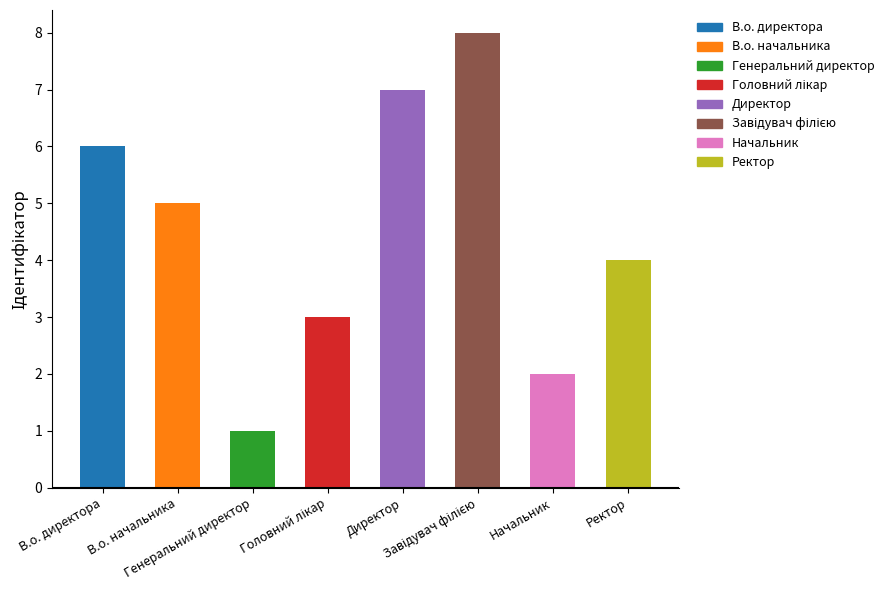

What is the difference between the maximum and second lowest values?

6